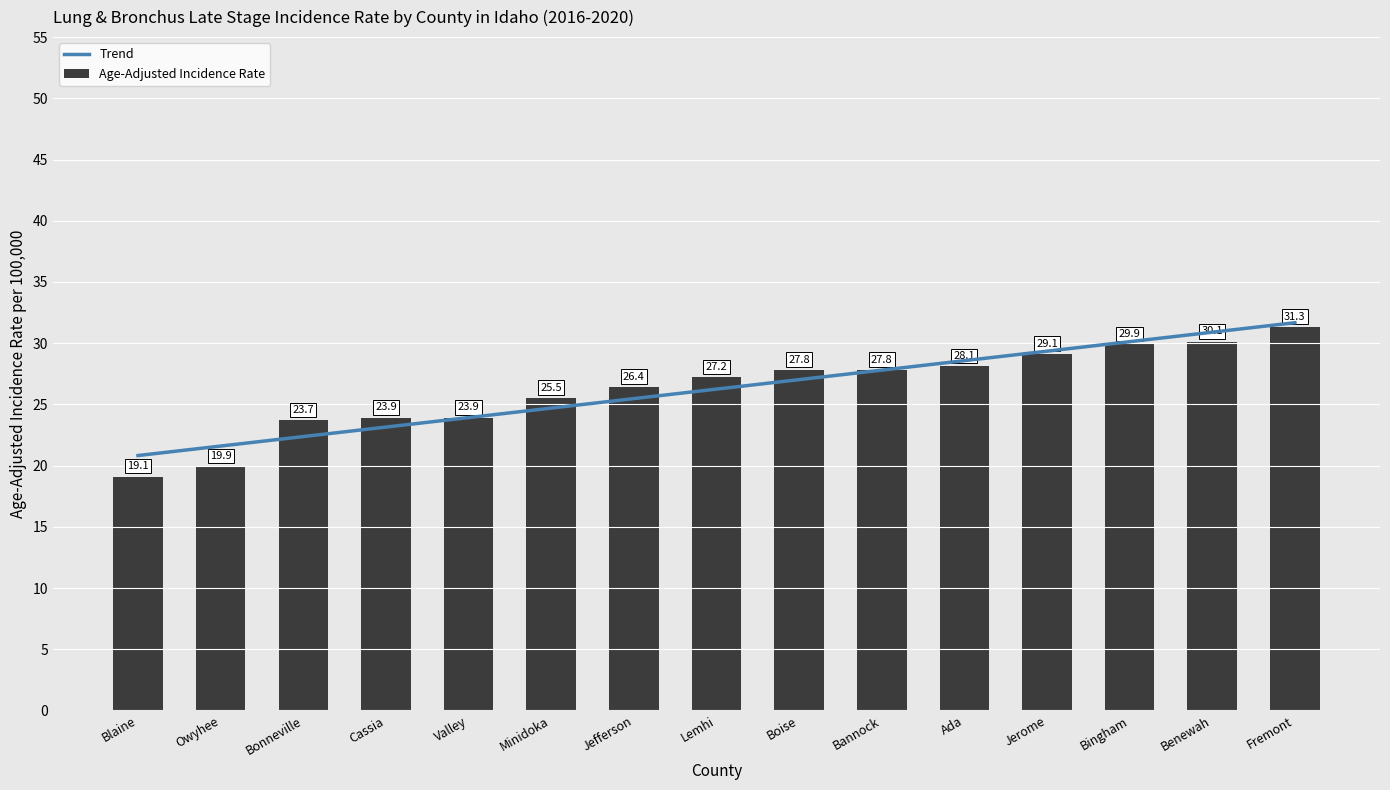

What is the difference between the Trend values at Fremont and Jerome?

2.3